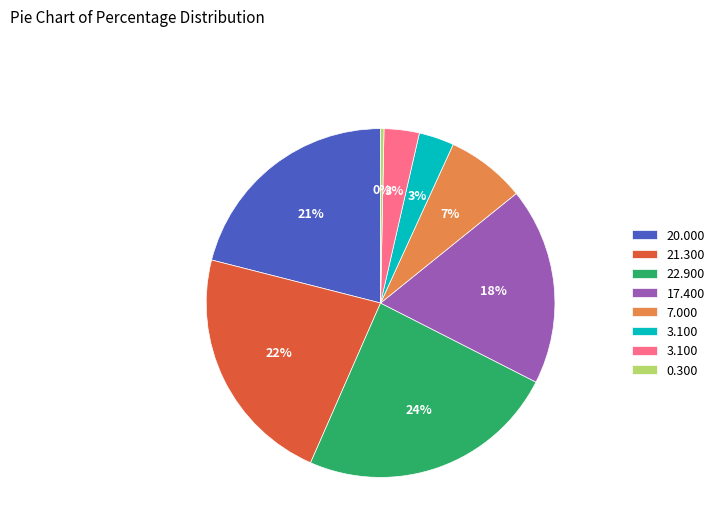

Is there any slice that represents more than half of the pie?

No